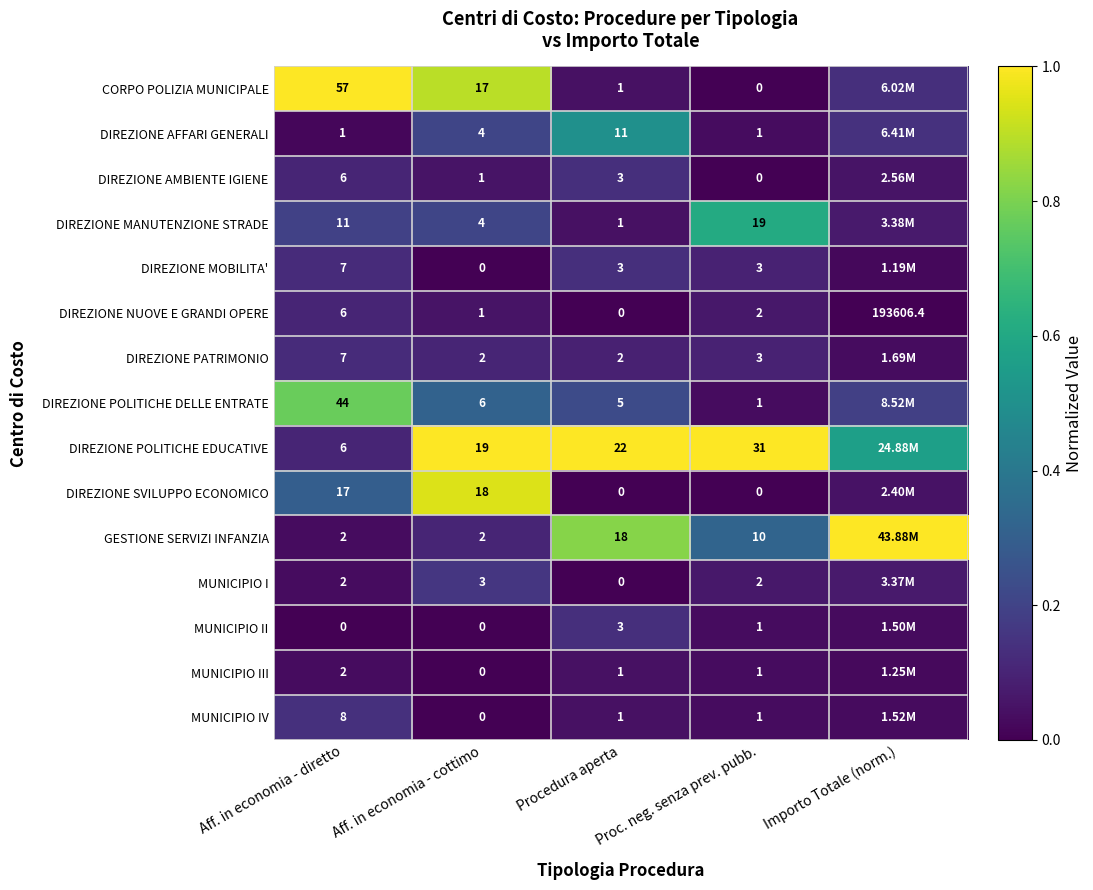

Is it true that DIREZIONE AFFARI GENERALI equals 0.0 at Proc. neg. senza prev. pubb.?

False